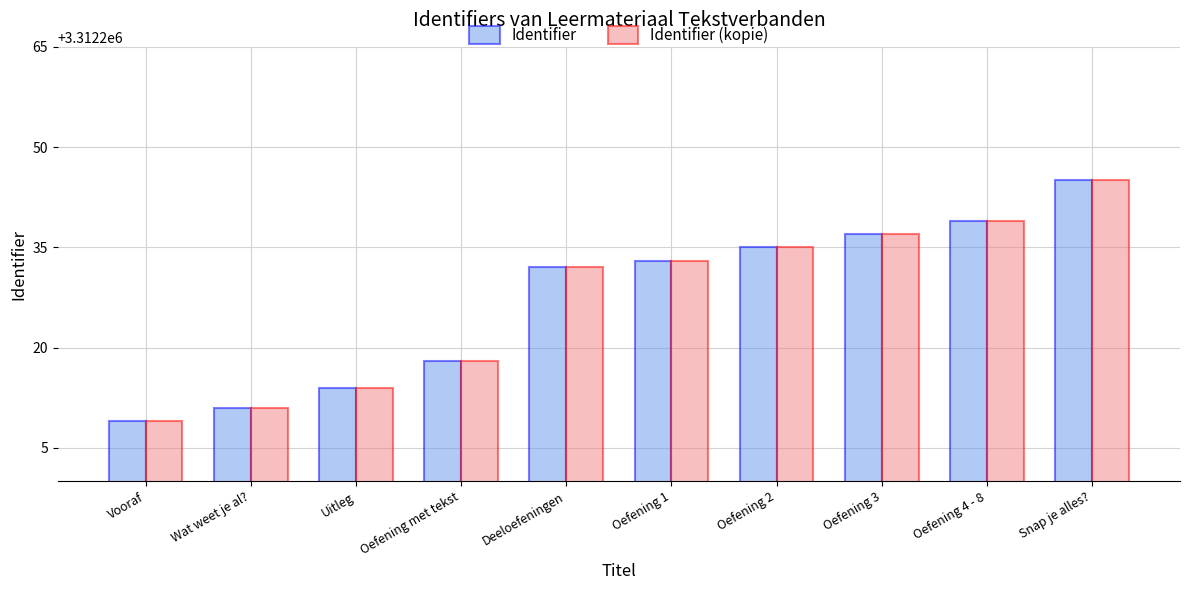

True or false: Identifier (kopie) has a value of 1377219 at Oefening 3.

False